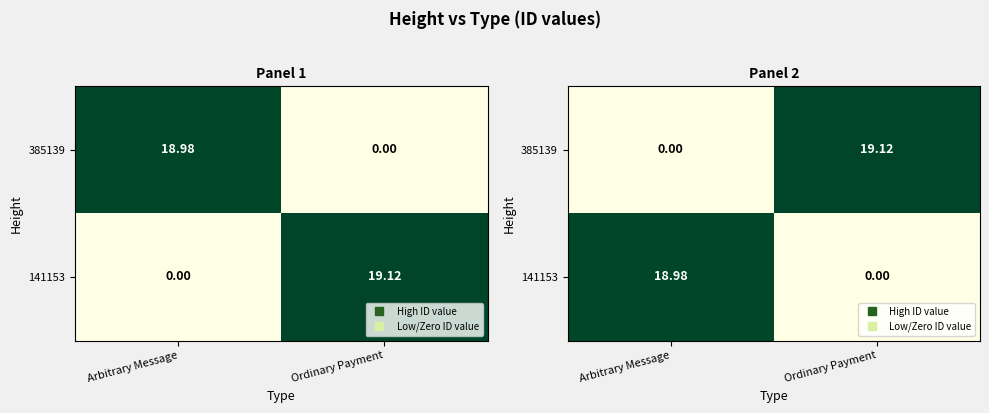

What is the approximate value of 141153 at Arbitrary Message?

19.0